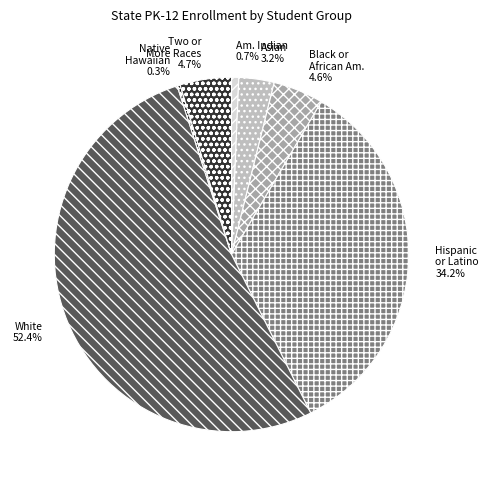

Does White represent more than half of the total?

Yes